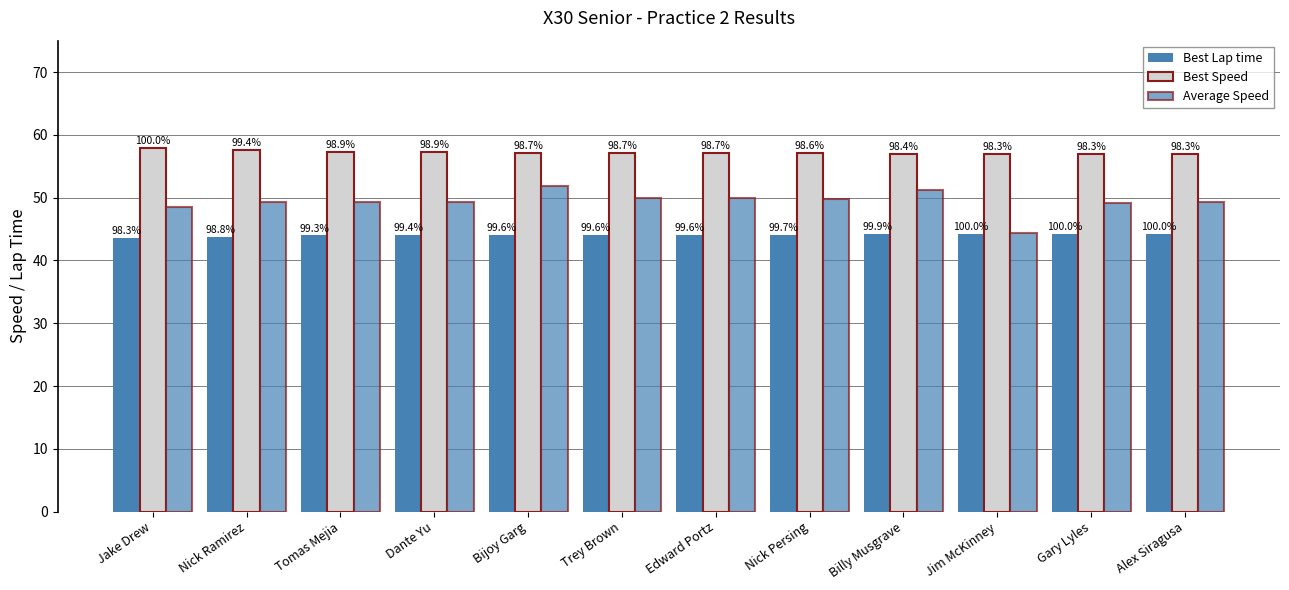

What is the difference between the maximum and minimum values in the Best Speed series?

1.0